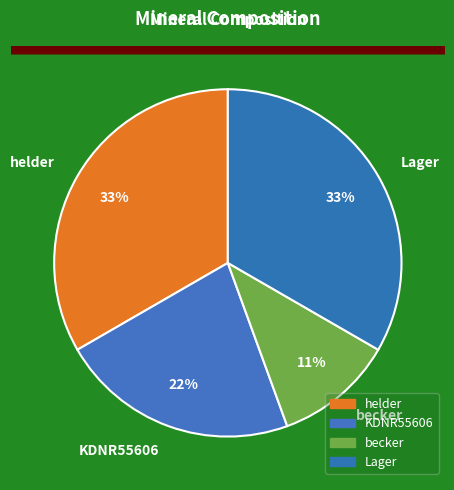

Which category has the smallest portion of the pie?

becker